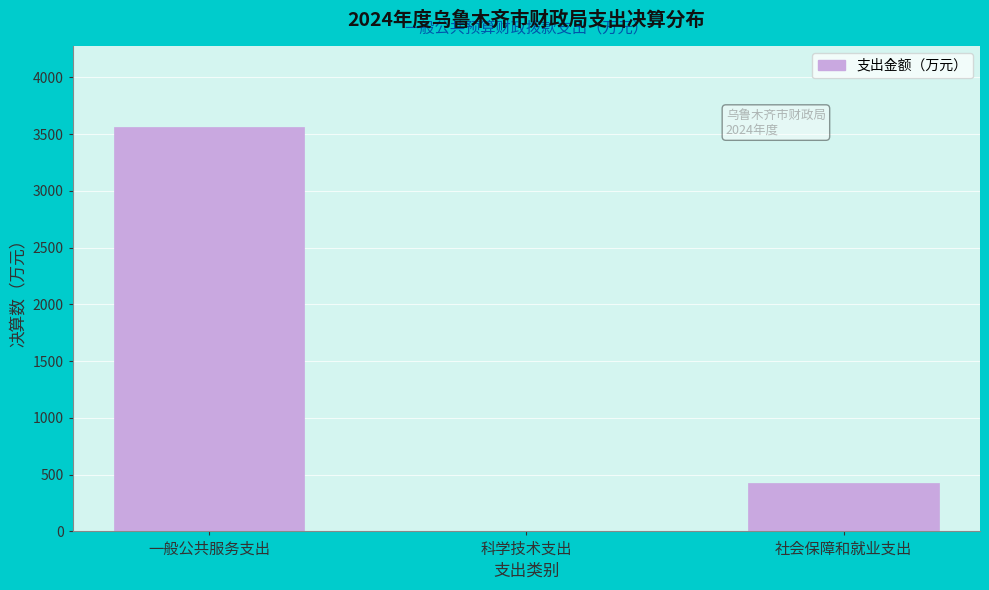

Reading right to left, what are all the values shown in this chart?

社会保障和就业支出=429.6	科学技术支出=2.9	一般公共服务支出=3561.0